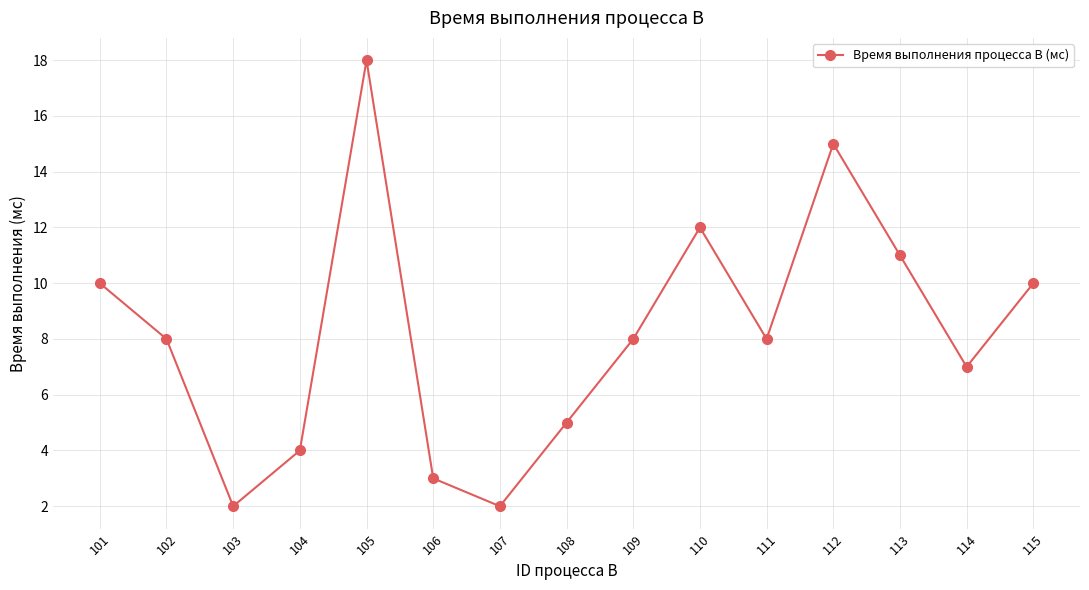

Read the value at 105.

18